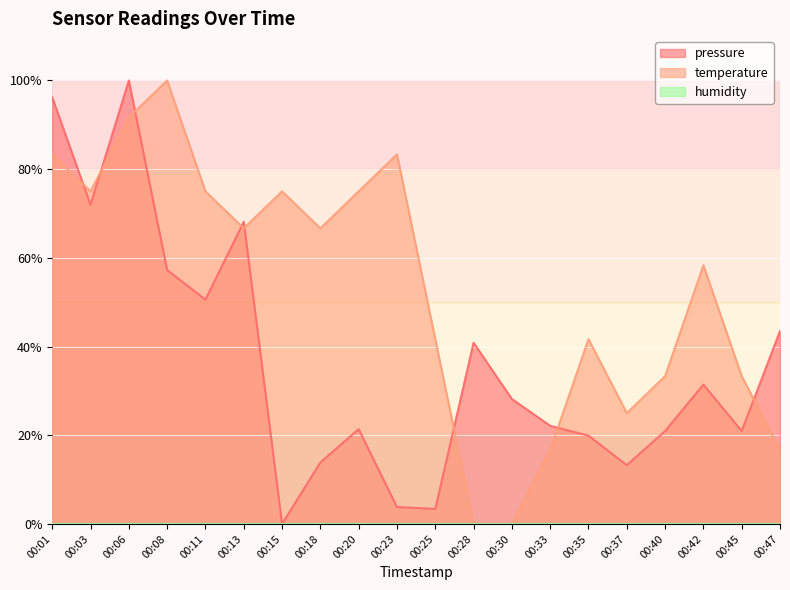

What is the average value of the pressure series?

36.4